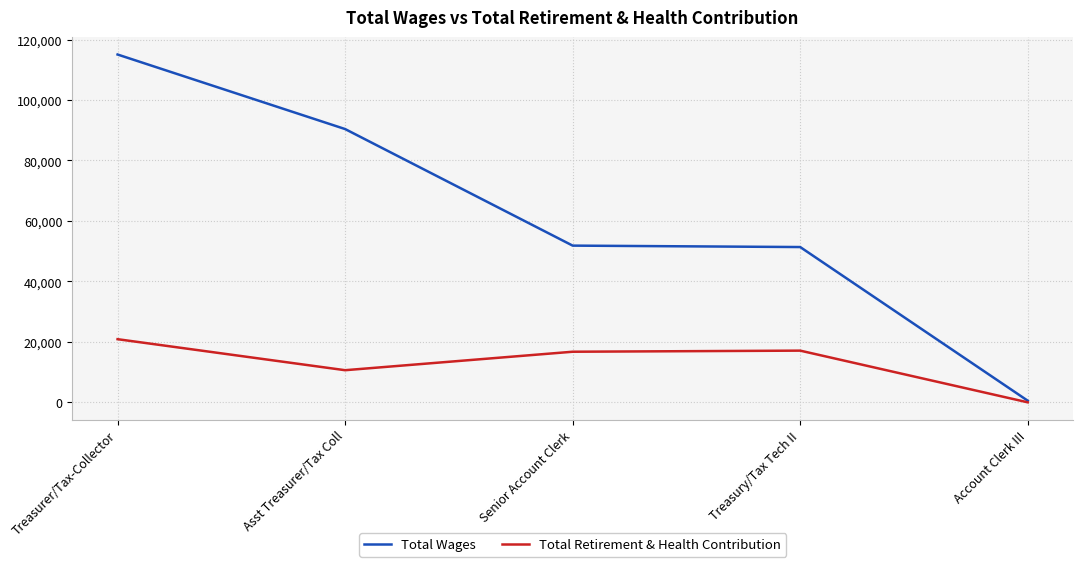

Which series has the largest total across all categories?

Total Wages